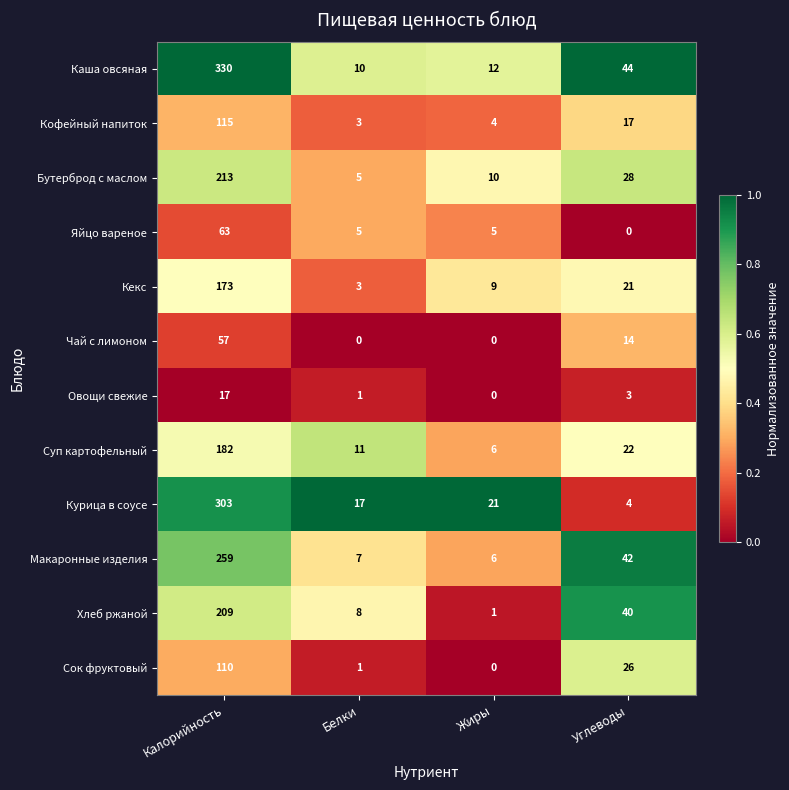

At which category is the sum across all series the highest?

Калорийность